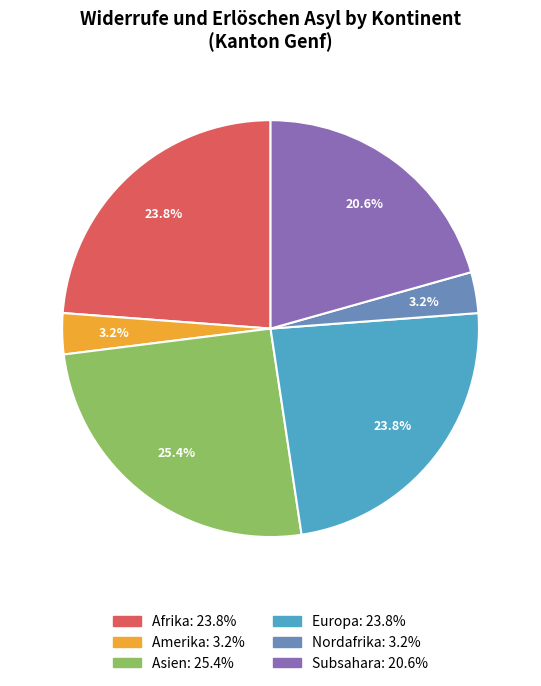

How many slices are in this pie chart?

6